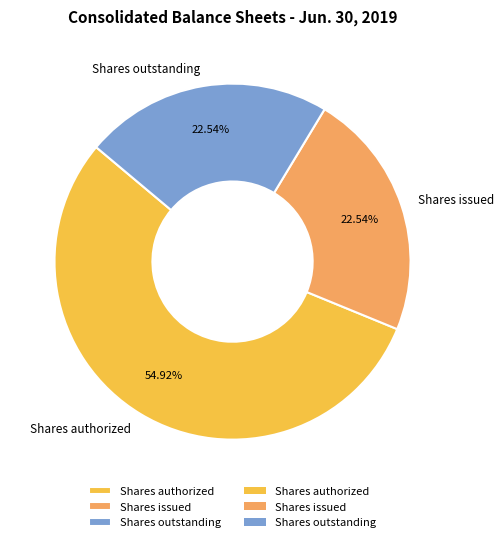

Count the number of slices in the pie.

3